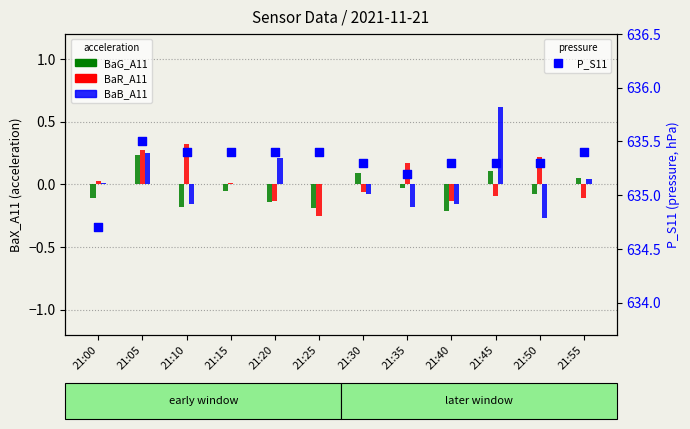

At which category is the sum across all series the highest?

21:05